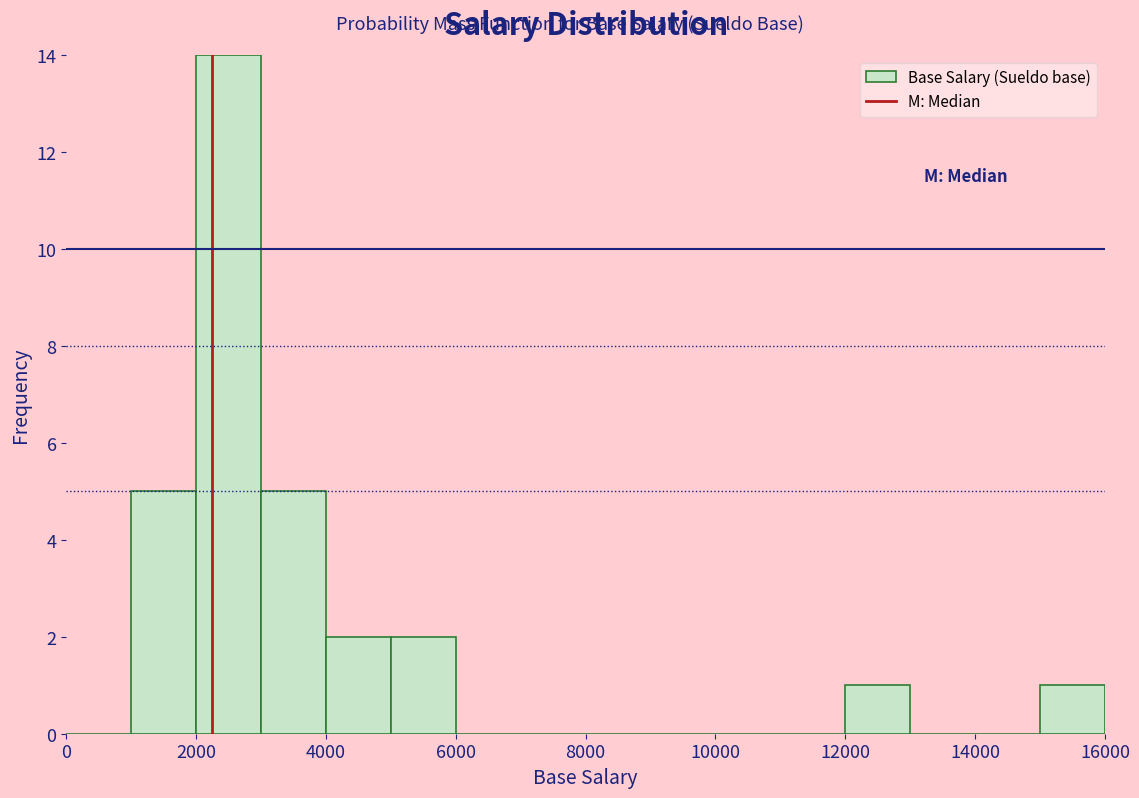

Which range on the x-axis has the tallest bar?

2000 to 3000